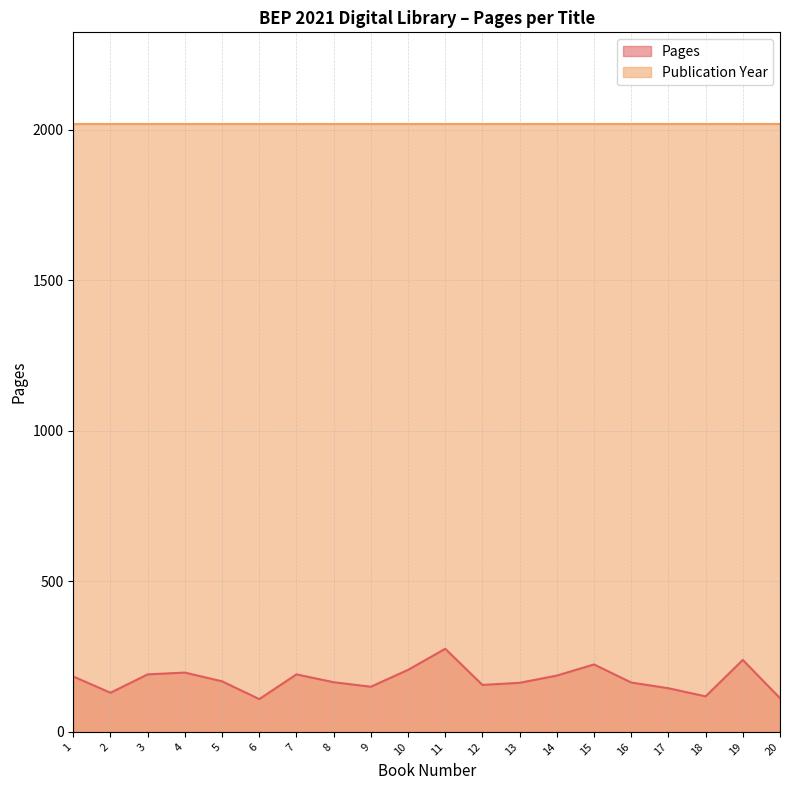

At which label does the data first exceed 168?

1